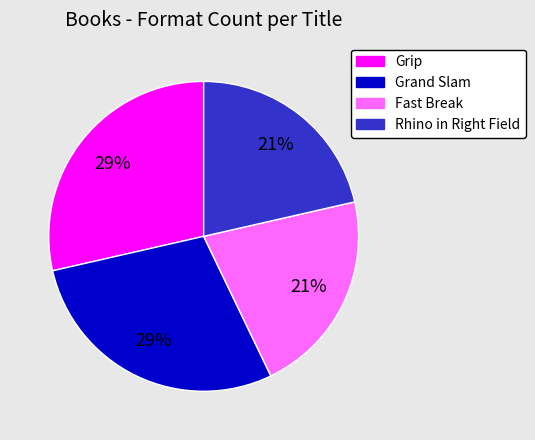

To the nearest percent, what is the average slice percentage?

25%